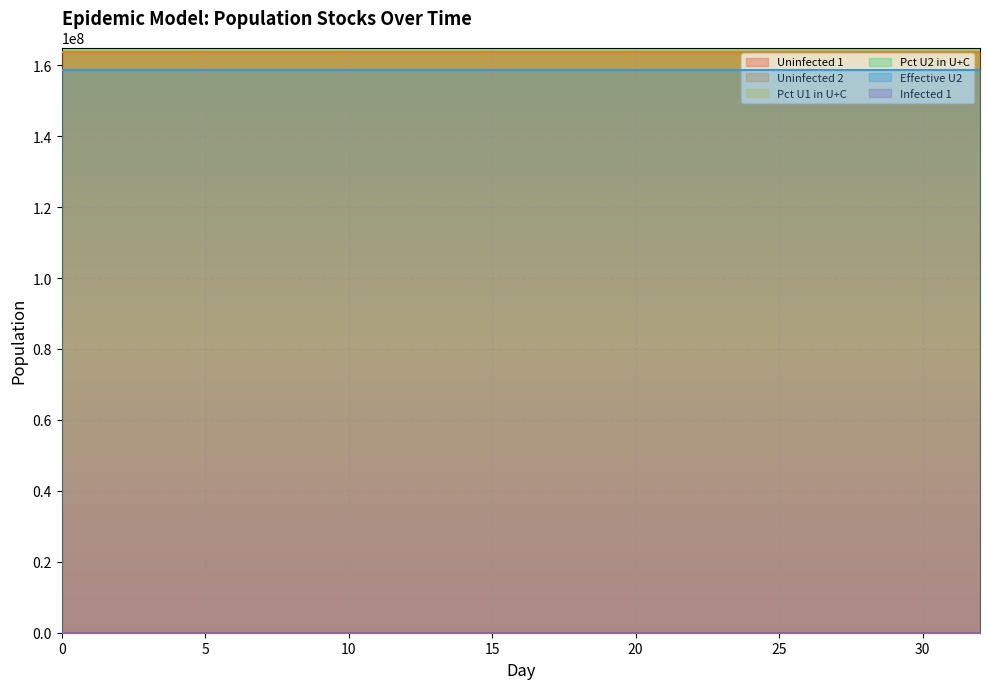

True or false: Pct U1 in U+C has more than 0 interior local peaks.

False